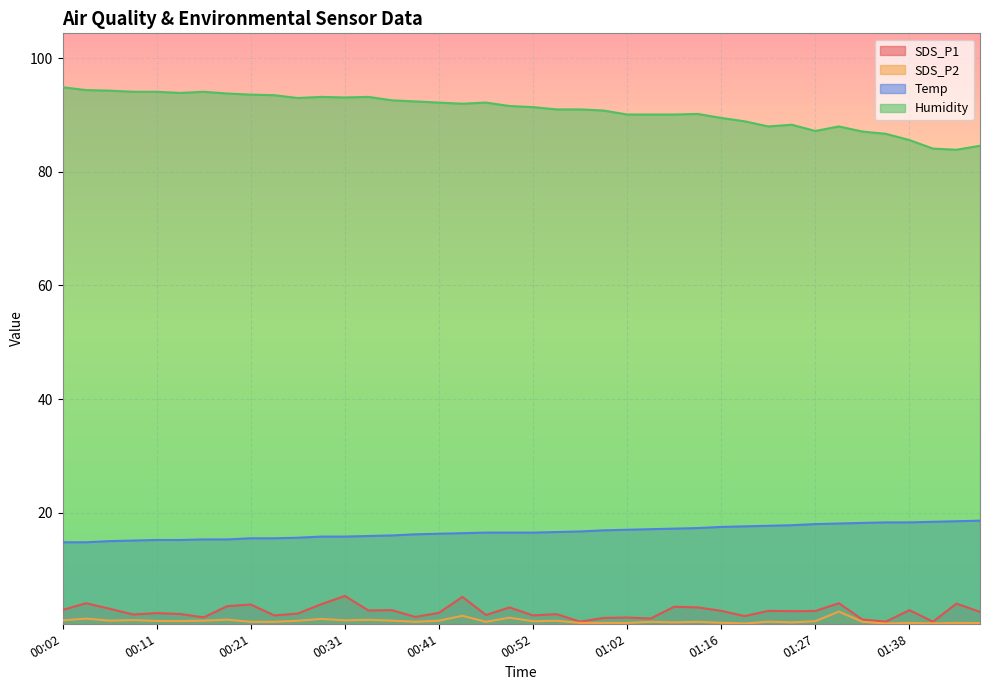

At which label does SDS_P1 reach its peak?

00:31